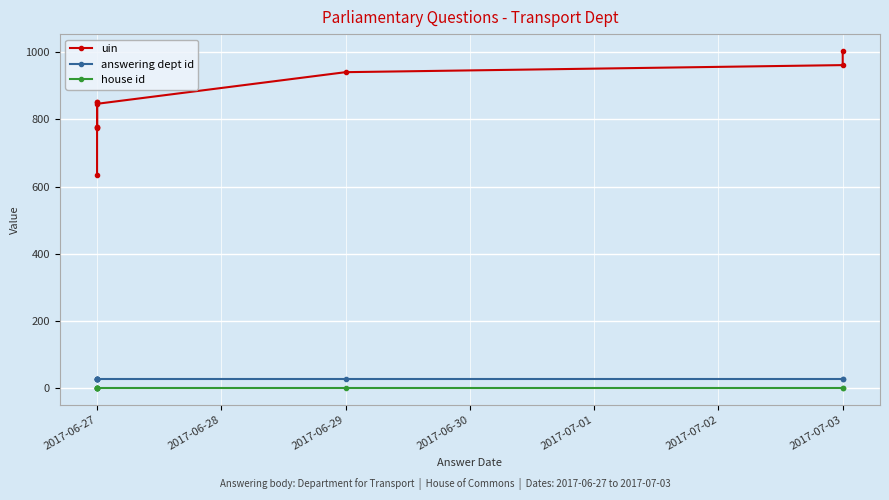

True or false: house id and uin cross at least once.

False